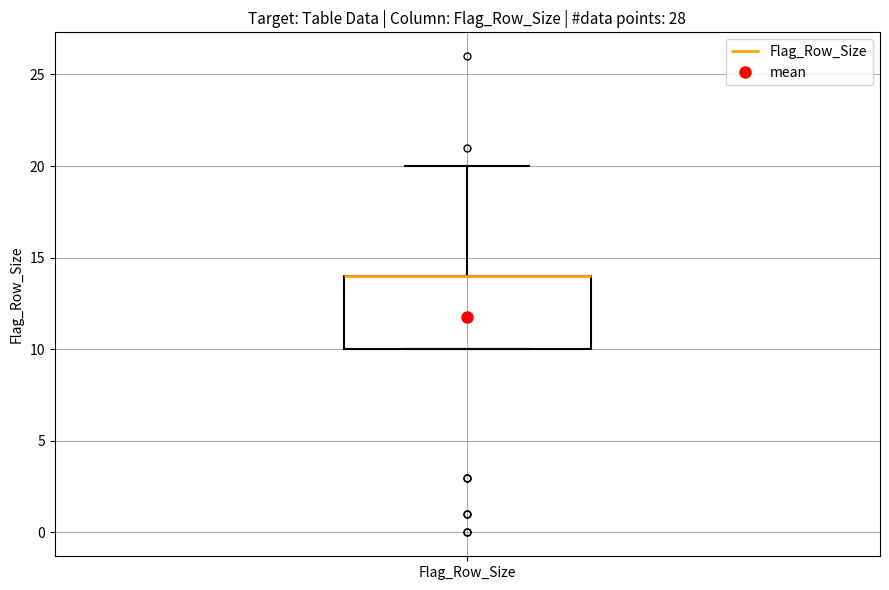

Transcribe this box plot: give where the median line is, the range the box spans, and where the two whiskers end, as read against the y-axis. The values are not printed on the chart, so give them approximately, as read against the axis.

median 14 (drawn on the box's upper edge), box 10 to 14, whiskers 10 to 20